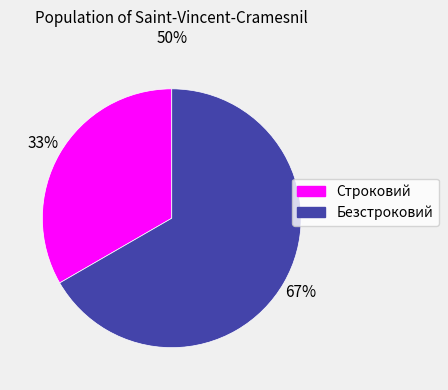

Does Безстроковий account for over 50% of the chart?

Yes